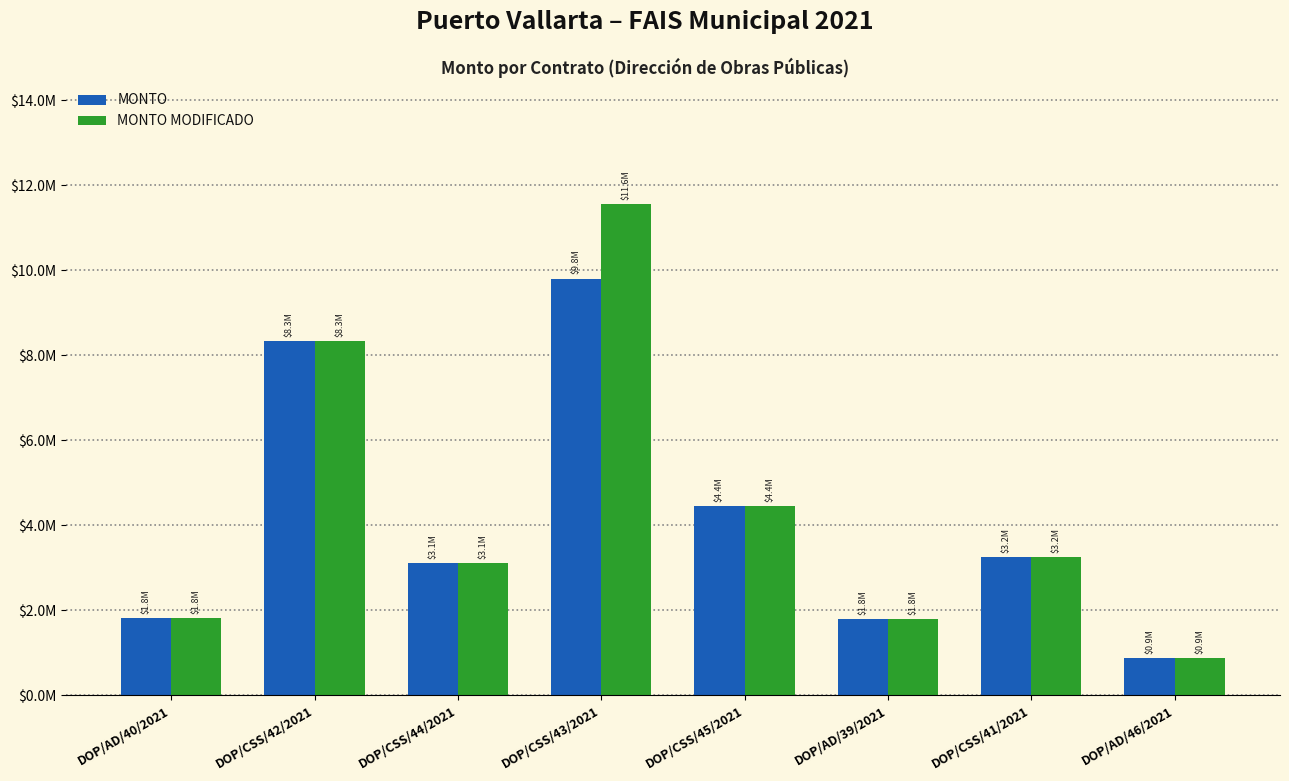

What is the value of the MONTO bar at the 7th from the left?

3246897.9